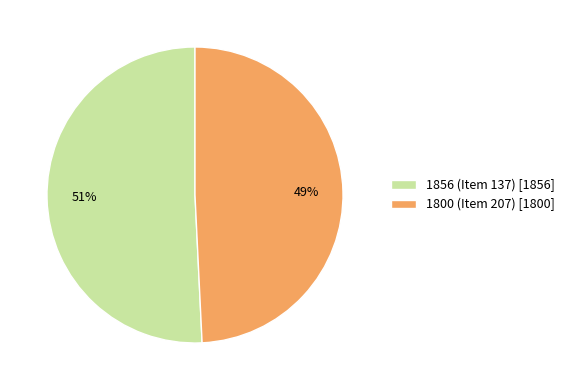

What is the largest slice in the pie chart?

1856 (Item 137)